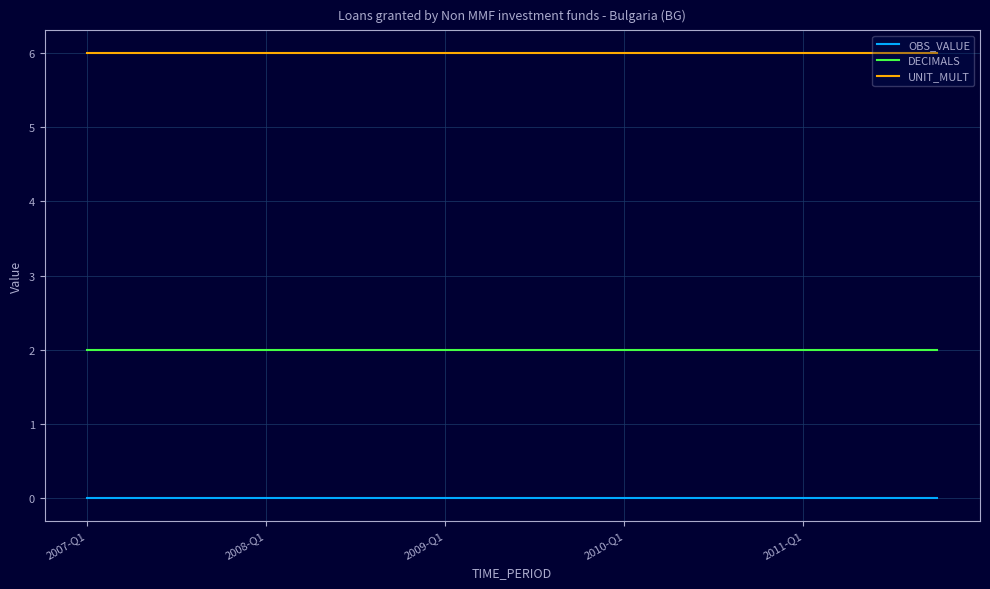

True or false: OBS_VALUE and UNIT_MULT cross at least once.

False